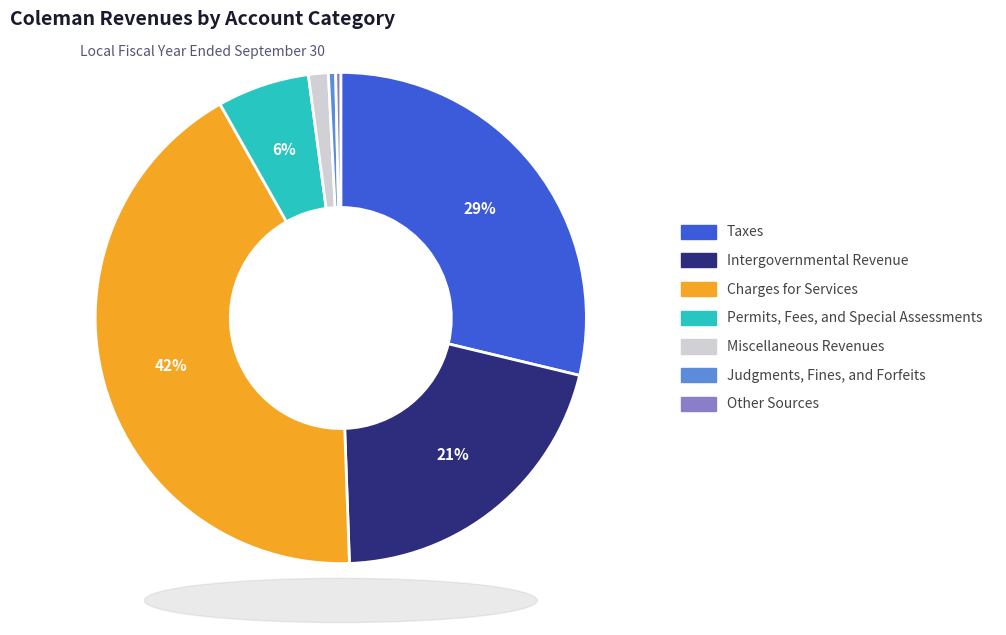

Is there a majority slice in this chart?

No